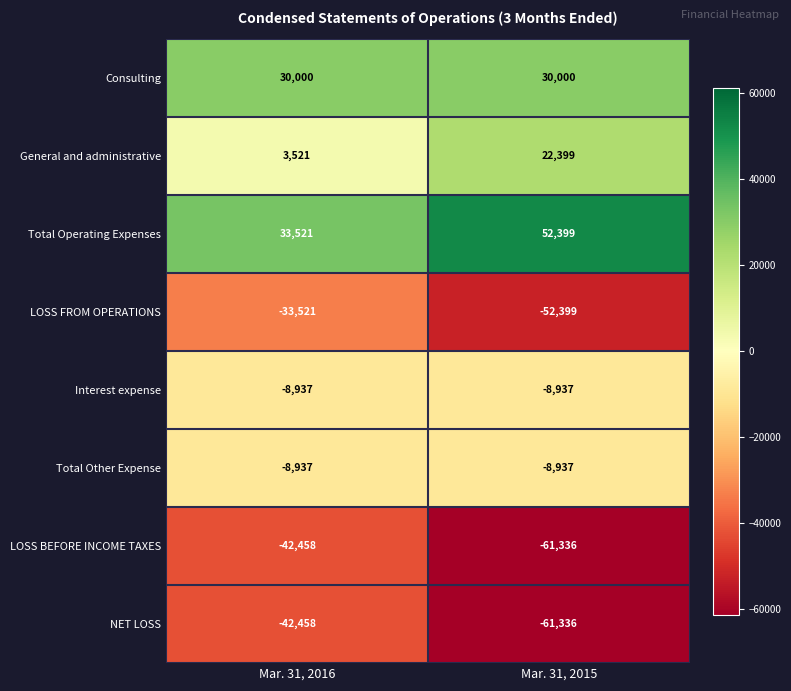

List the labels in order of NET LOSS value, smallest first.

Mar. 31, 2015, Mar. 31, 2016